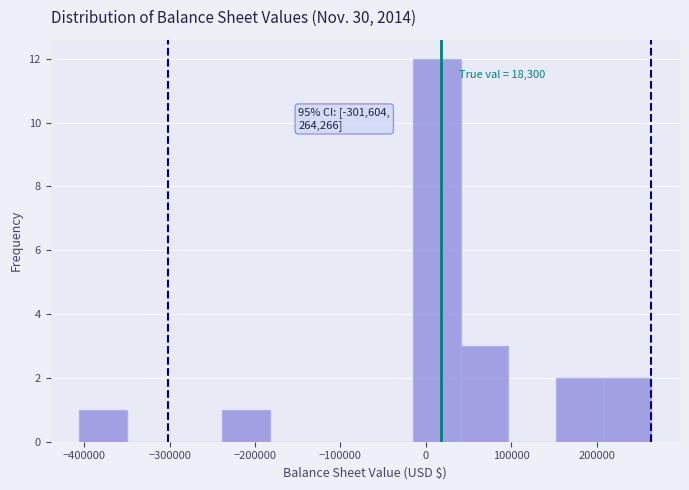

Over which range of the x-axis is the bar tallest?

-10000 to 40000